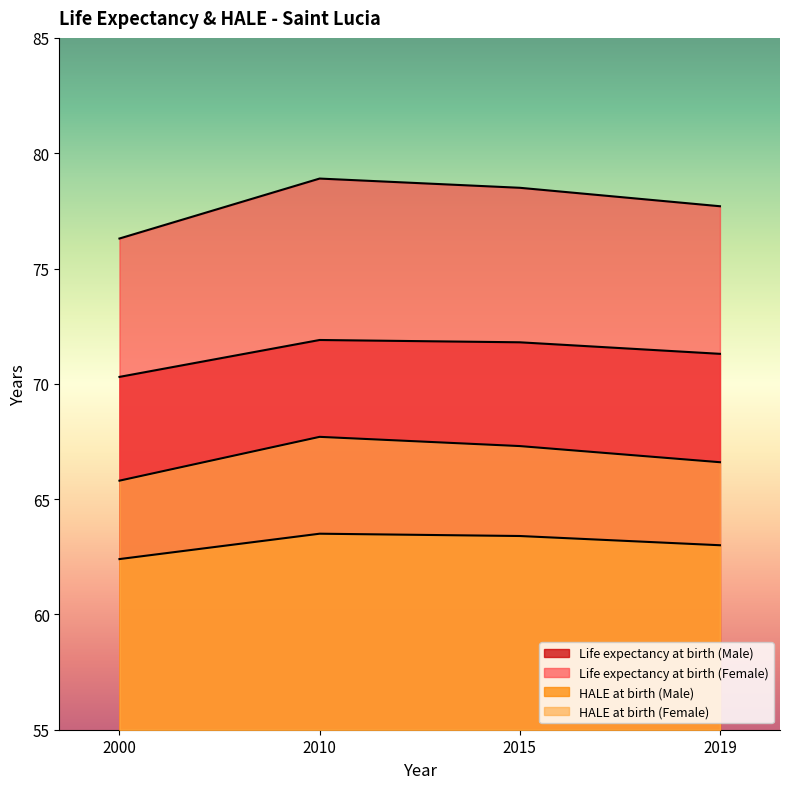

Rank the series by their average value, from highest to lowest.

Life expectancy at birth (Female), Life expectancy at birth (Male), HALE at birth (Female), HALE at birth (Male)